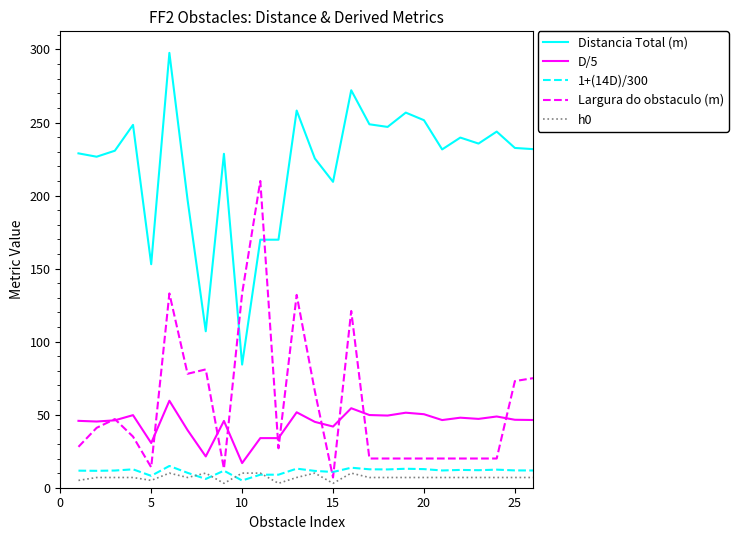

What are all the series names shown in the legend?

Distancia Total (m), D/5, 1+(14D)/300, Largura do obstaculo (m), h0